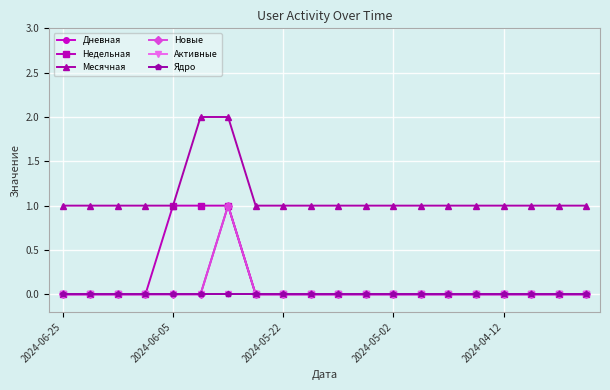

Is this an area chart (filled region under the line)?

No